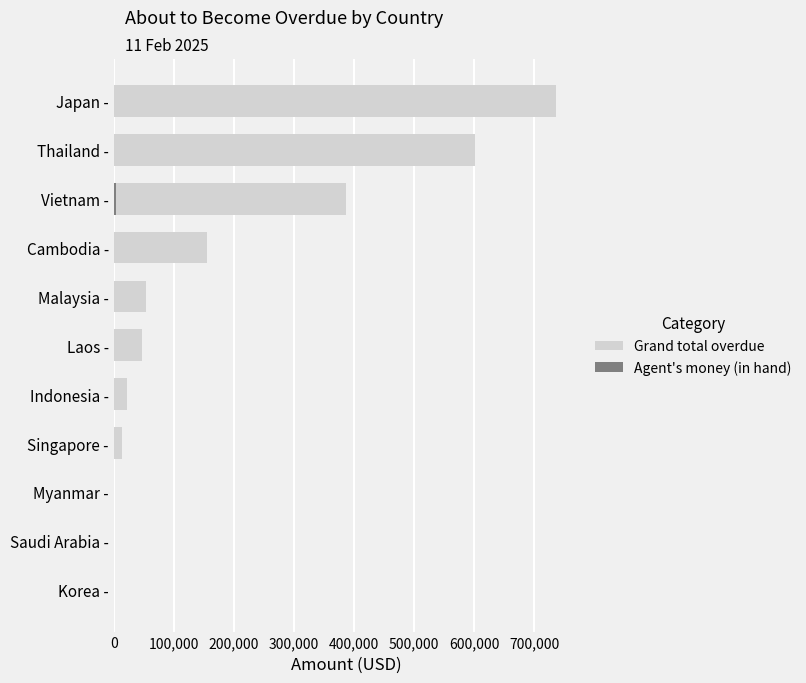

What is the difference between the maximum and minimum values in the Grand total overdue series?

736353.1